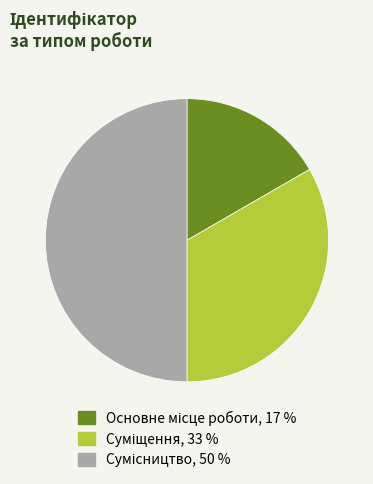

Combined, do Суміщення and Сумісництво account for over 50%?

Yes